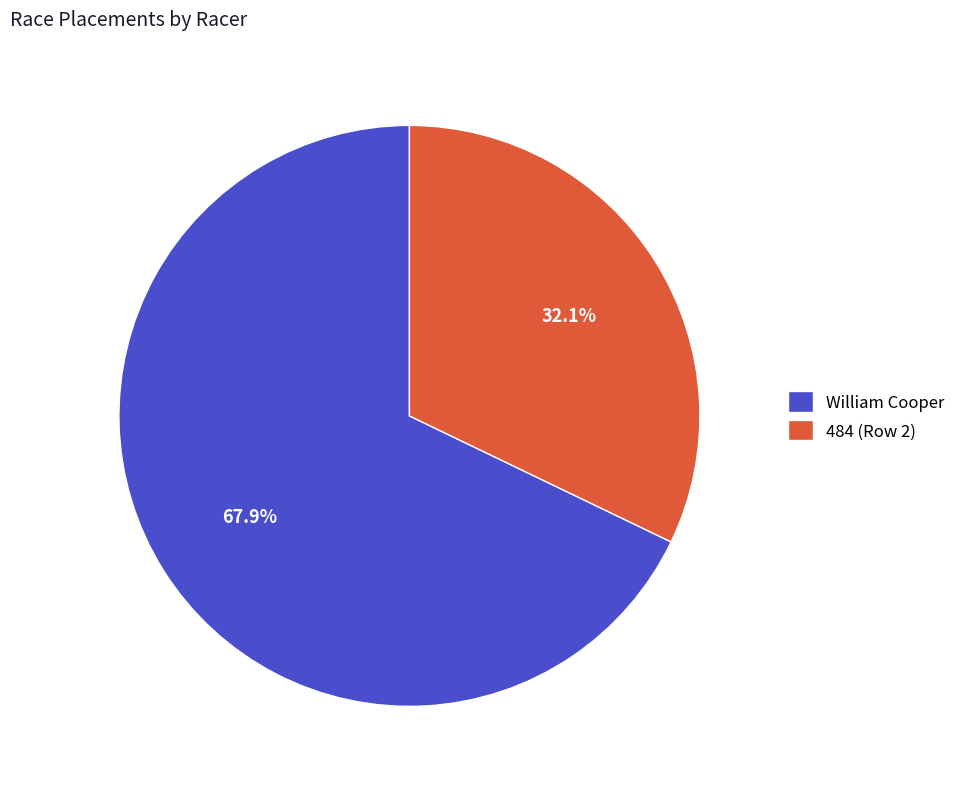

To the nearest percent, what percentage of the pie is 484 (Row 2)?

32%